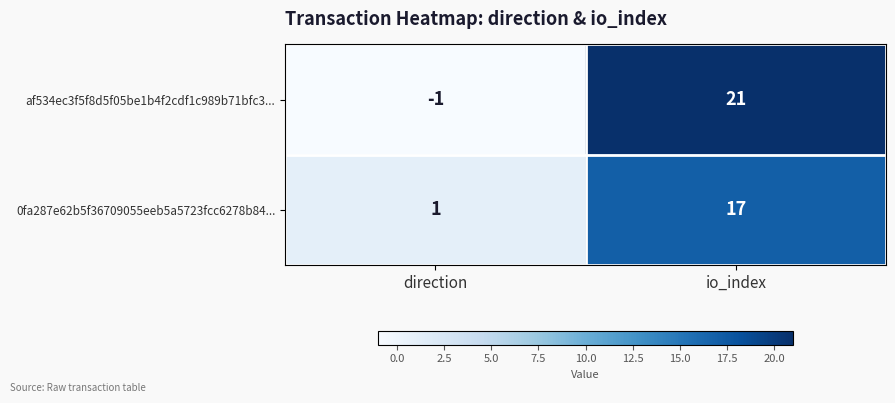

At which category does the chart reach its peak across all series?

io_index